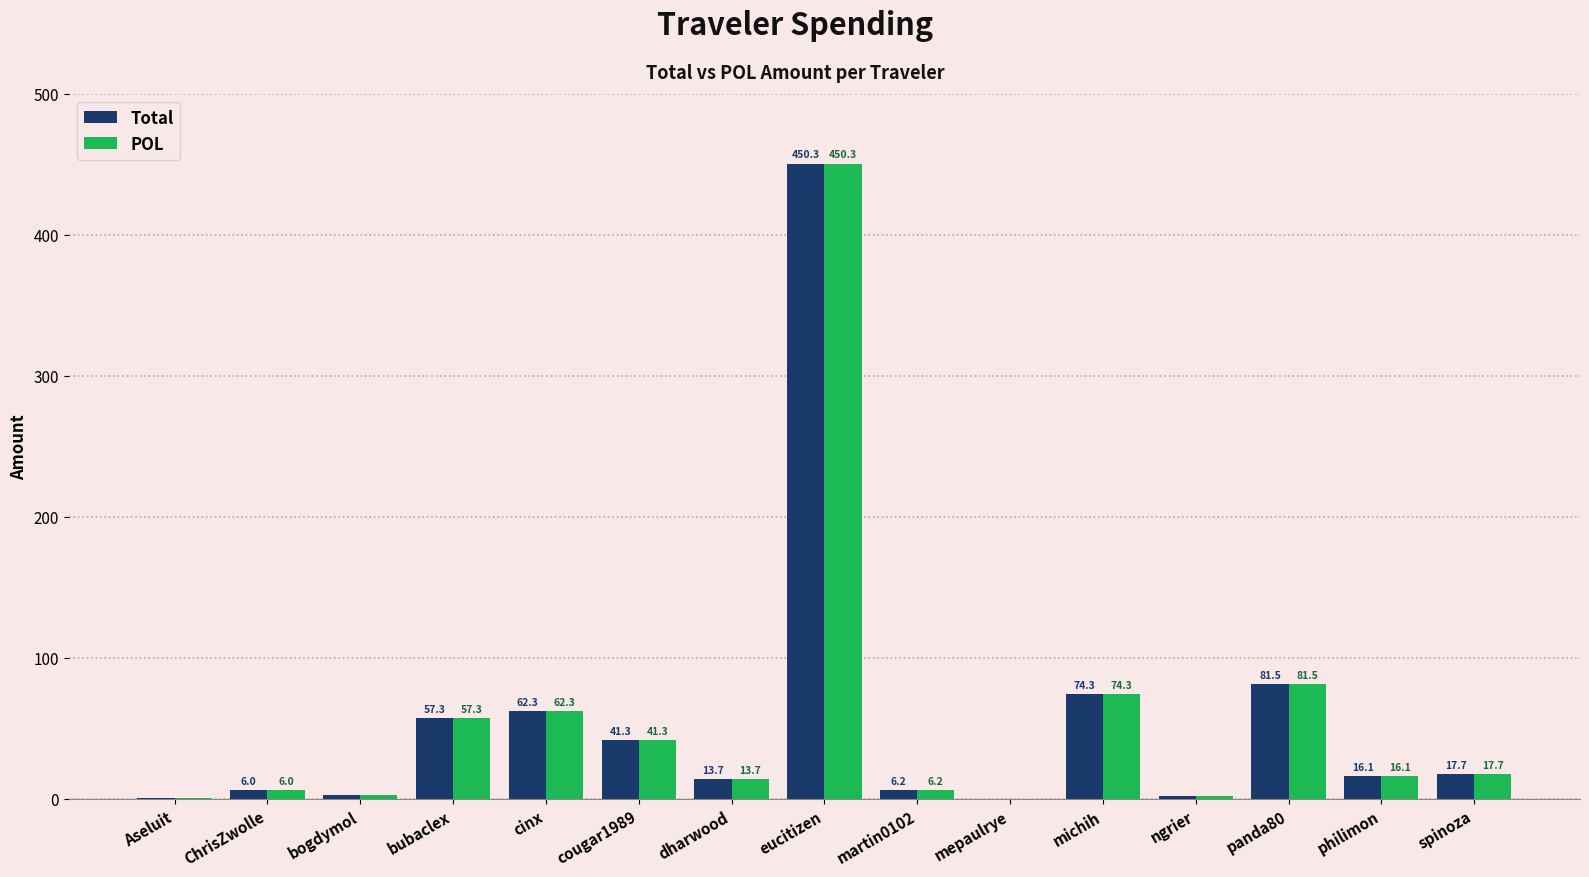

Are the bars horizontal?

No